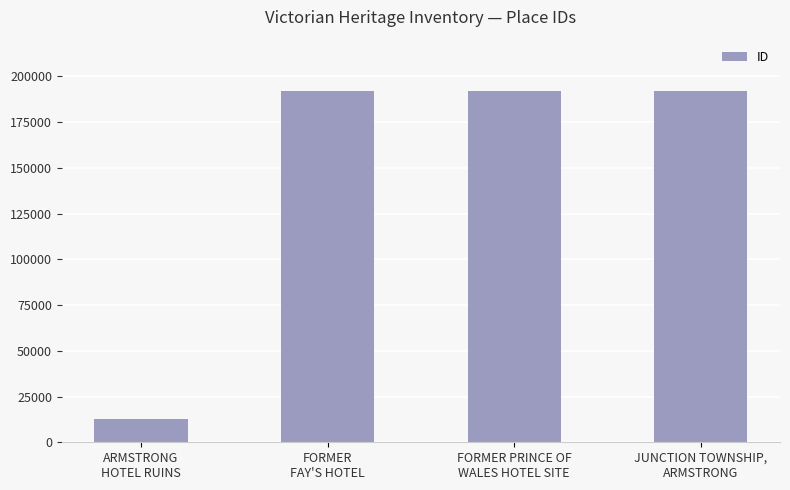

What is the smallest value displayed?

12460